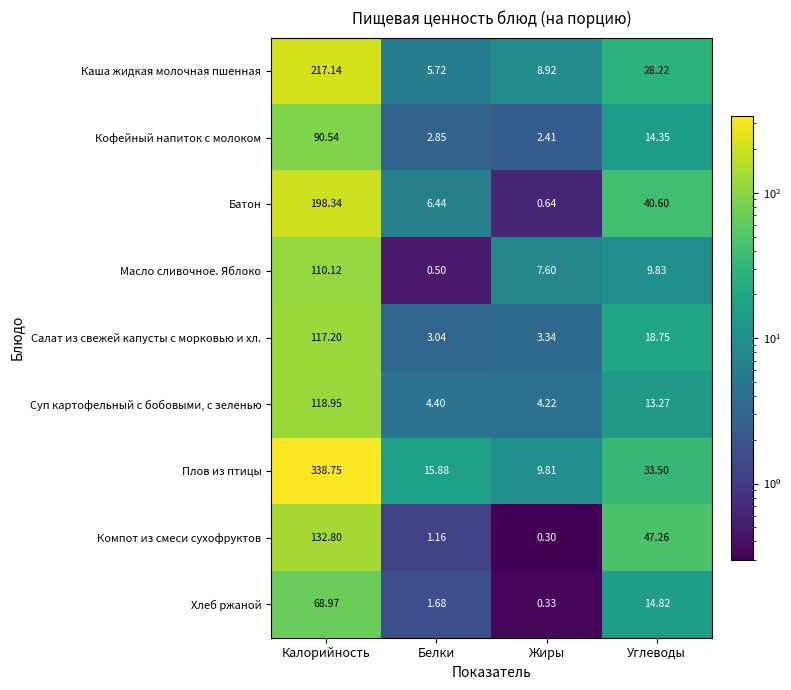

Which label corresponds to the smallest value in the chart?

Жиры